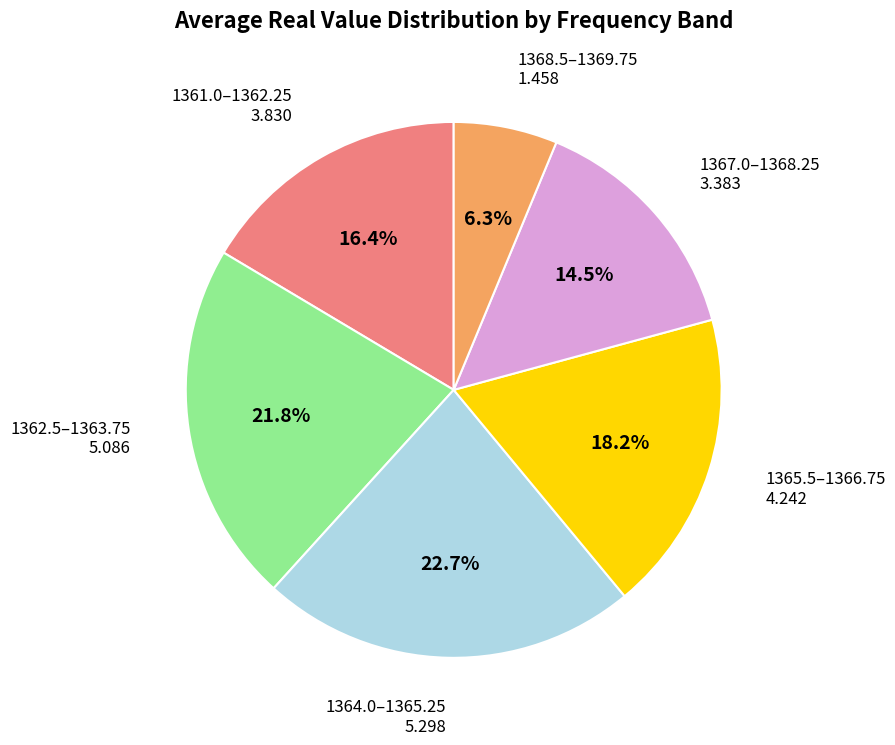

Does any single category account for the majority?

No